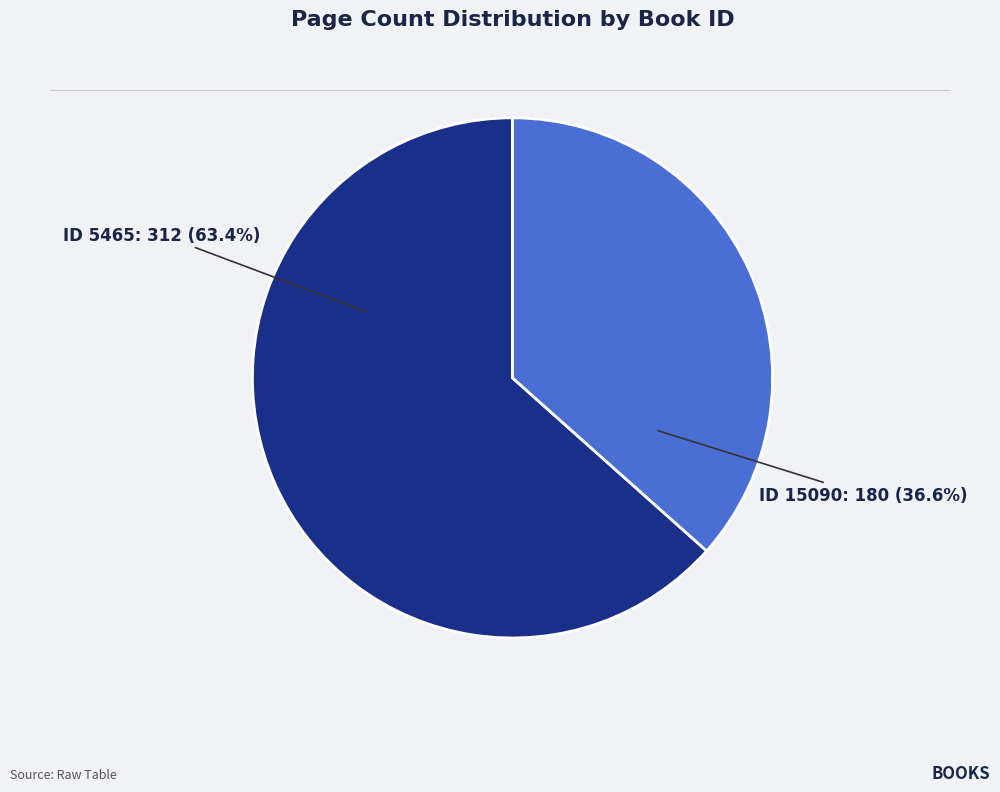

Does any single category account for the majority?

Yes